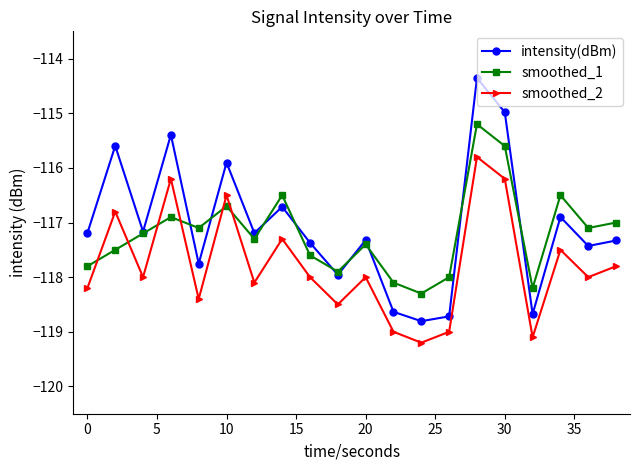

What is the maximum value for intensity(dBm)?

-114.4